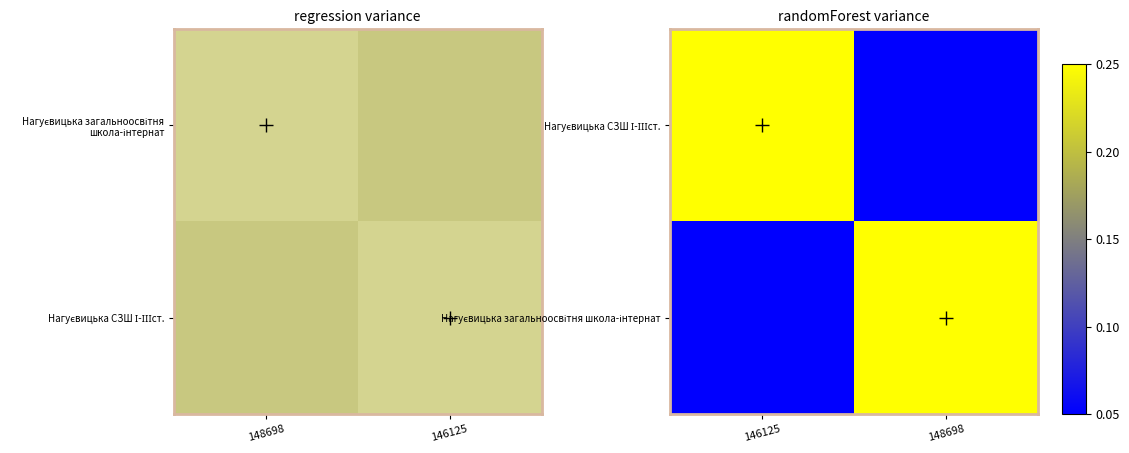

What is the spread (max minus min) of values at 148698?

1